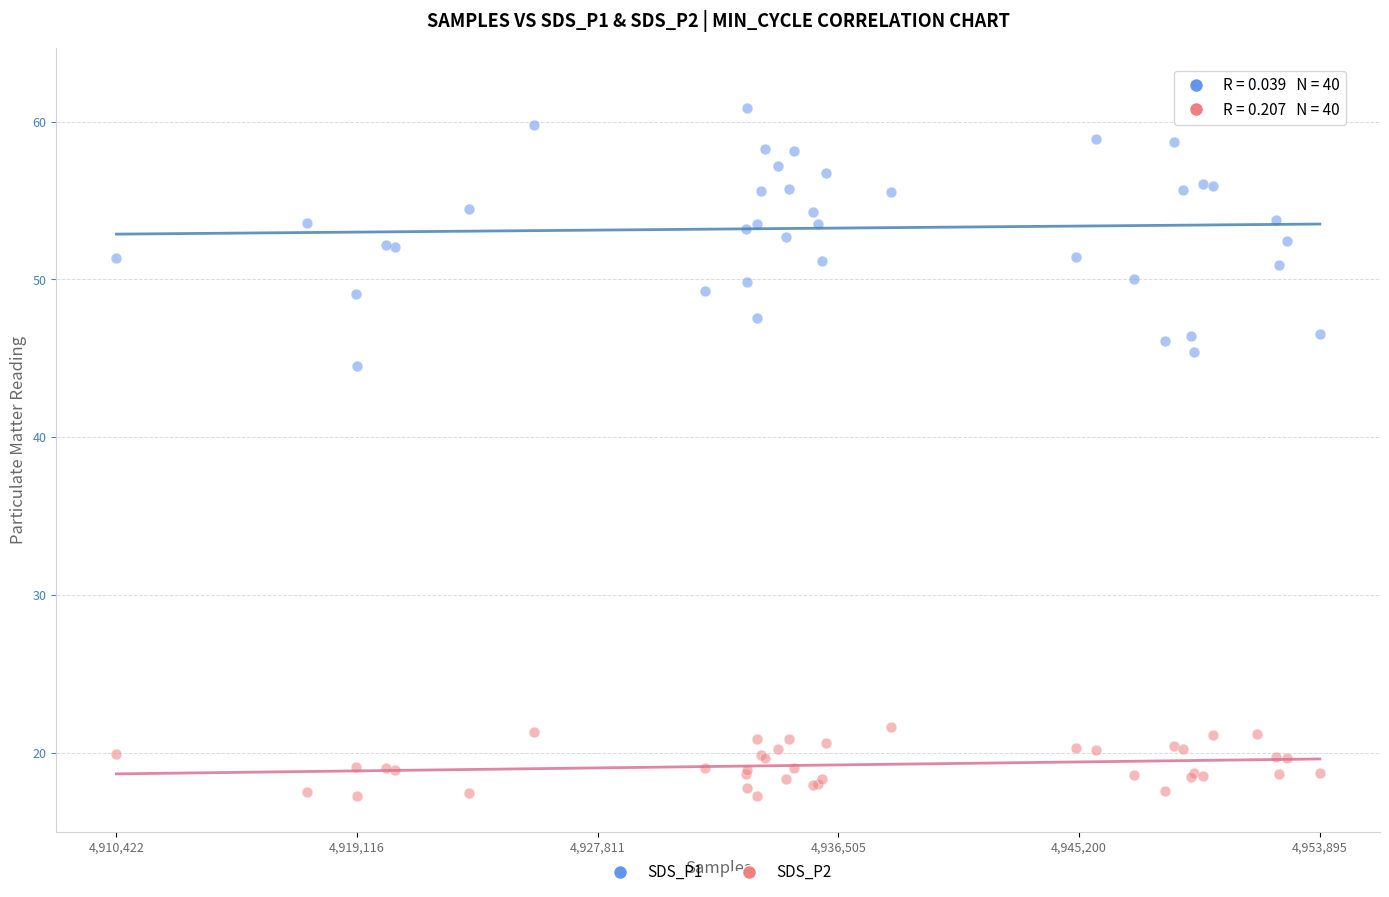

Which series has the largest Y range (max minus min)?

SDS_P1